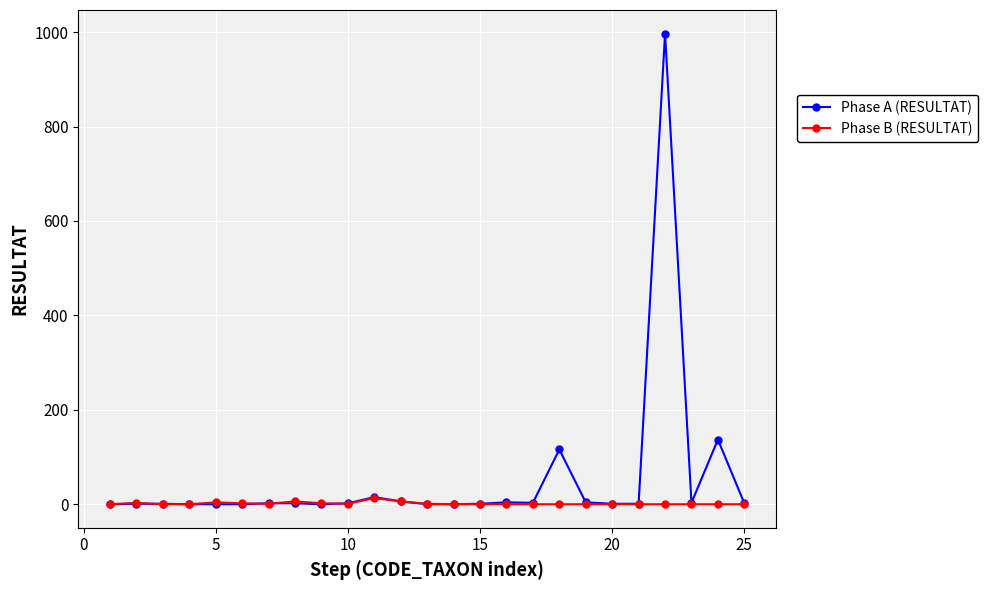

Which series has the widest spread of values?

Phase A (RESULTAT)